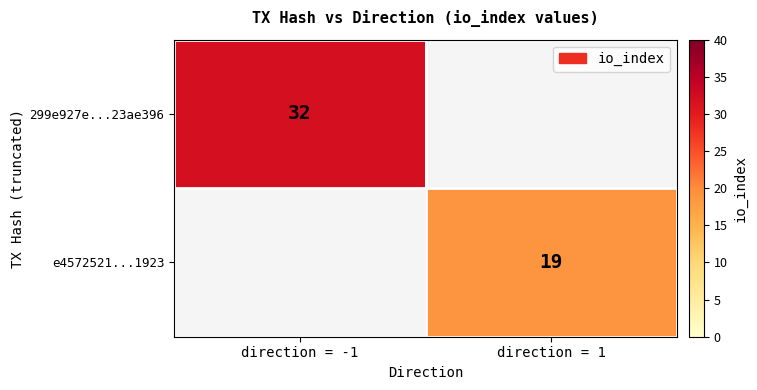

How many series are shown in this chart?

2